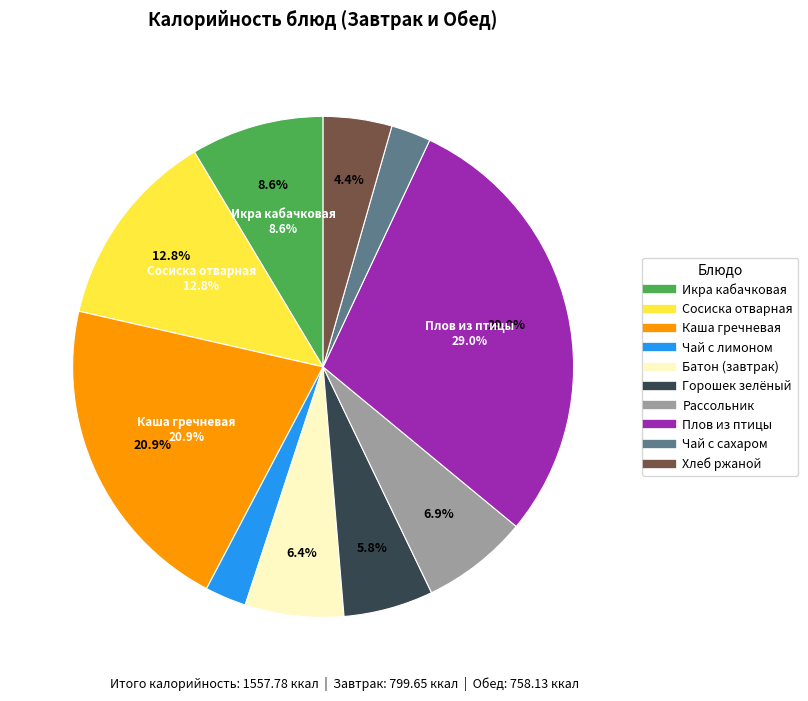

What is the ratio of the value at Сосиска отварная to the value at Каша рассыпчатая из гречневой крупы?

0.6